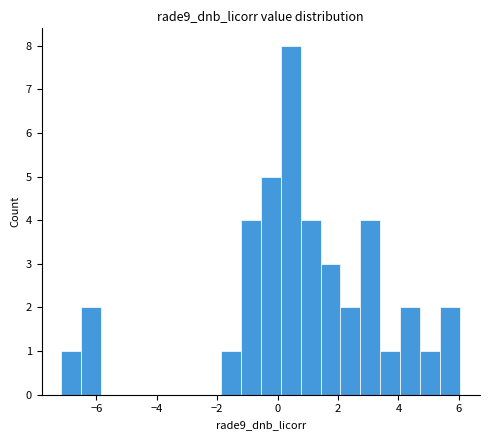

Around what value on the x-axis is the tallest bar? Give the approximate position of its centre, as read against the axis.

0.4